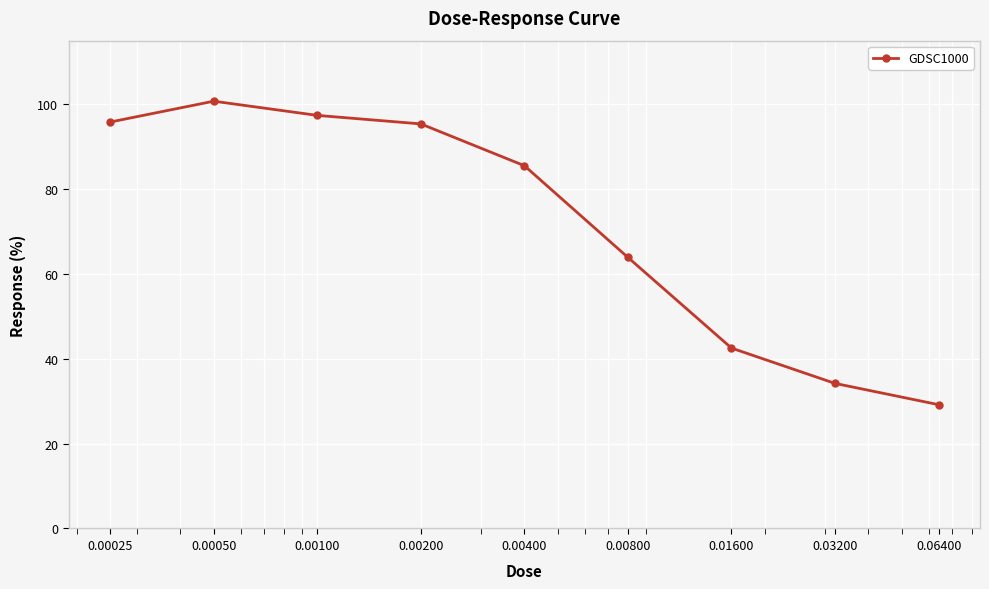

What is the difference between the maximum and minimum values?

71.5